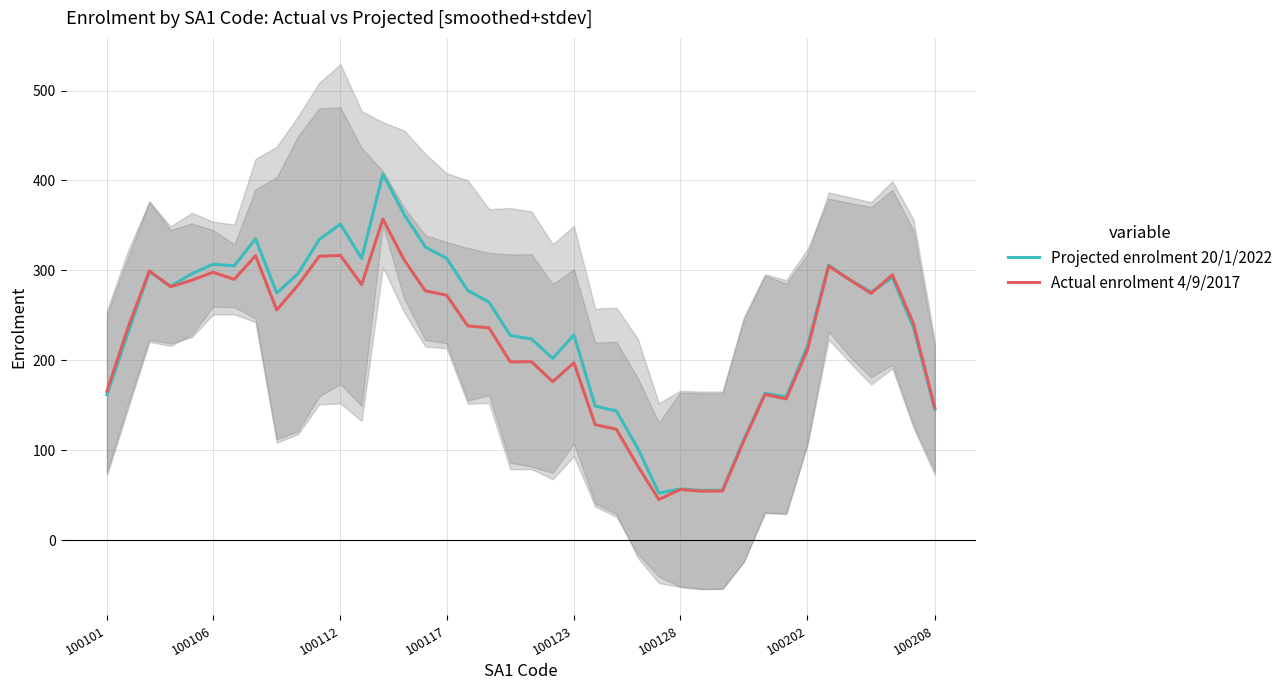

What is the difference between the second highest and second lowest values in the Projected enrolment 20/1/2022 series?

307.0